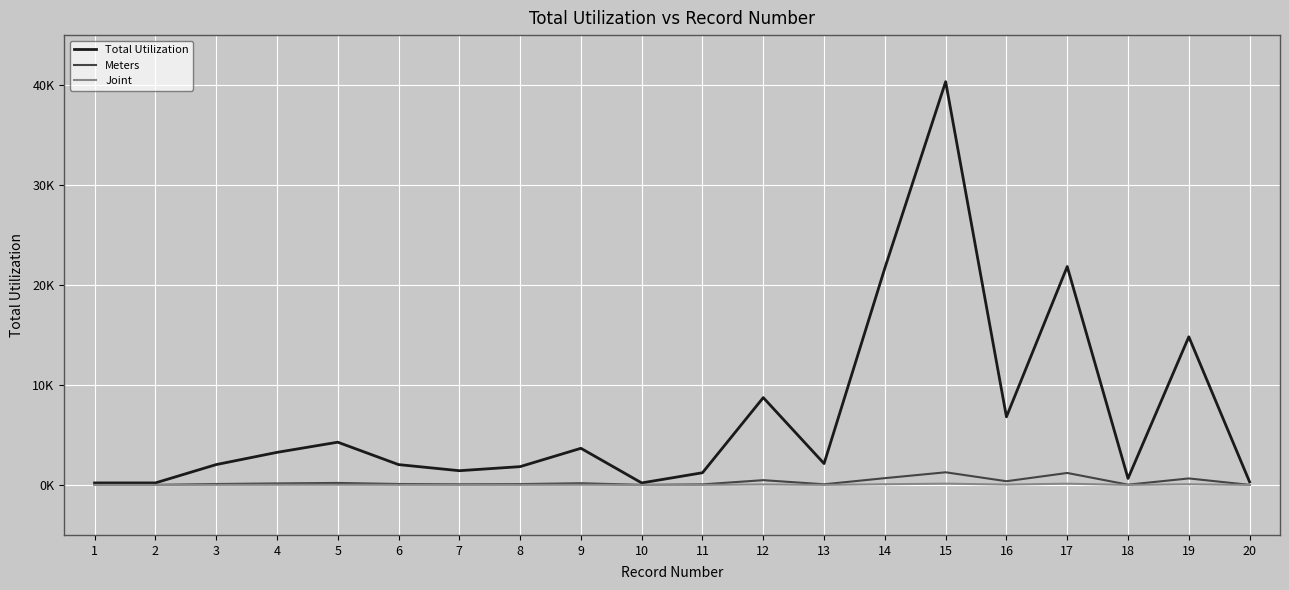

Does the chart display data point markers on the line(s)?

No